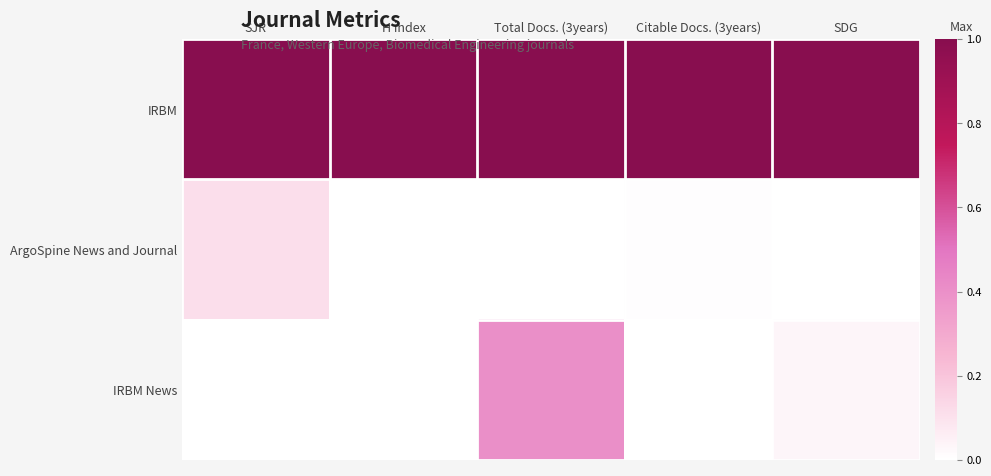

Rank the series at H index from lowest to highest value.

ArgoSpine News and Journal, IRBM News, IRBM